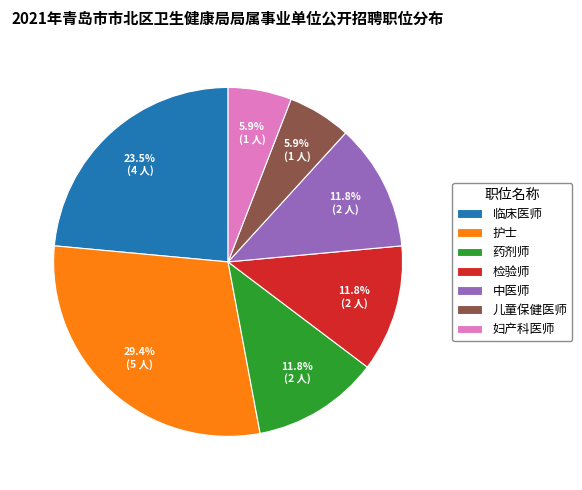

How many segments does this pie chart have?

7